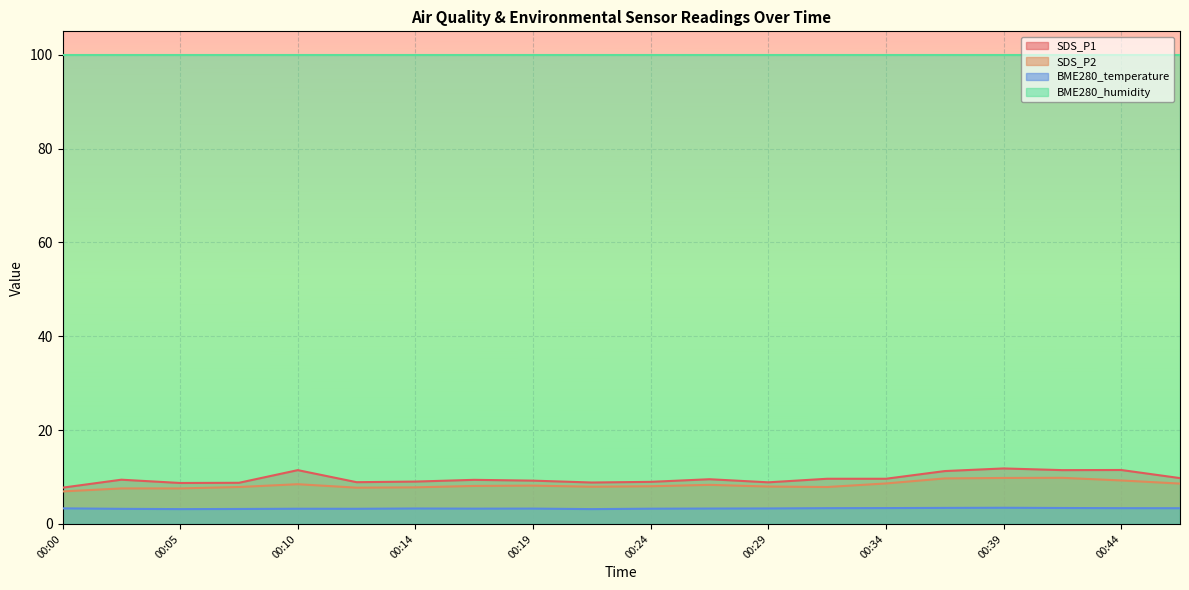

What is the minimum value shown in the chart?

3.2